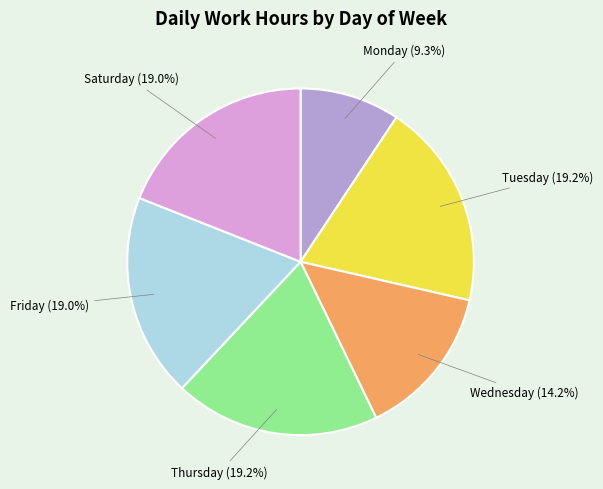

Does any single category account for the majority?

No